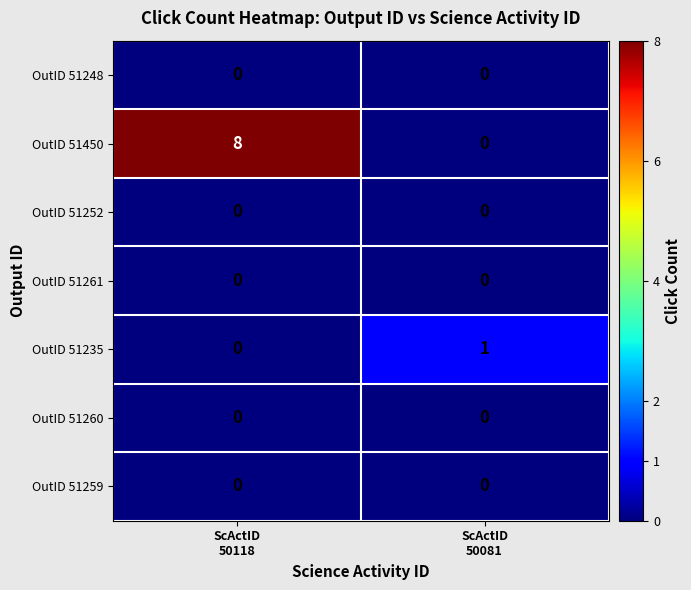

Reading right to left, what are all the values shown in this chart?

OutID 51248: 0	0
OutID 51450: 0	8
OutID 51252: 0	0
OutID 51261: 0	0
OutID 51235: 1	0
OutID 51260: 0	0
OutID 51259: 0	0